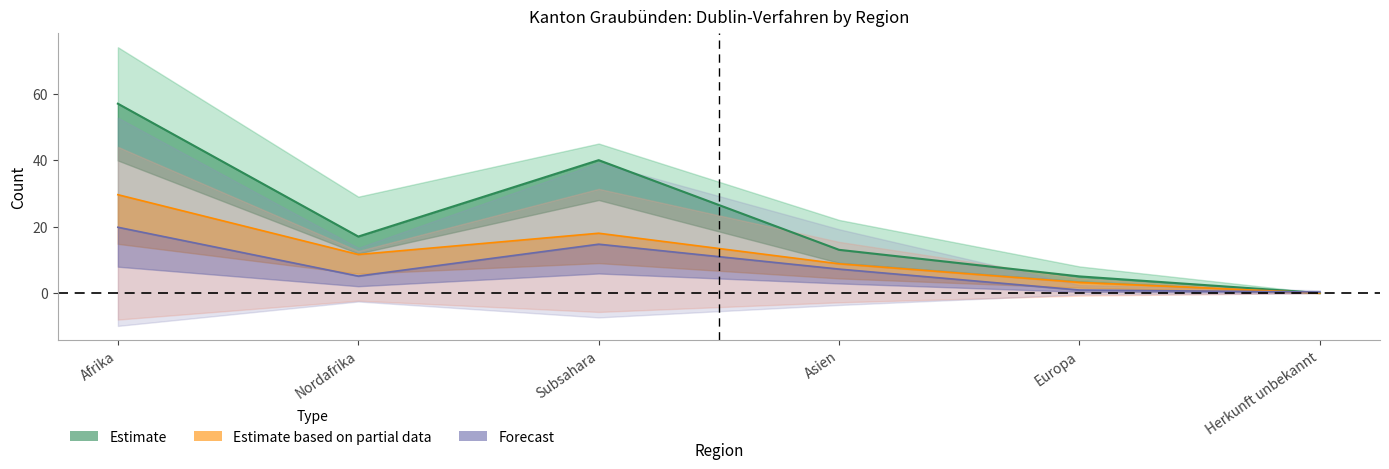

How many categories are shown in the chart?

6